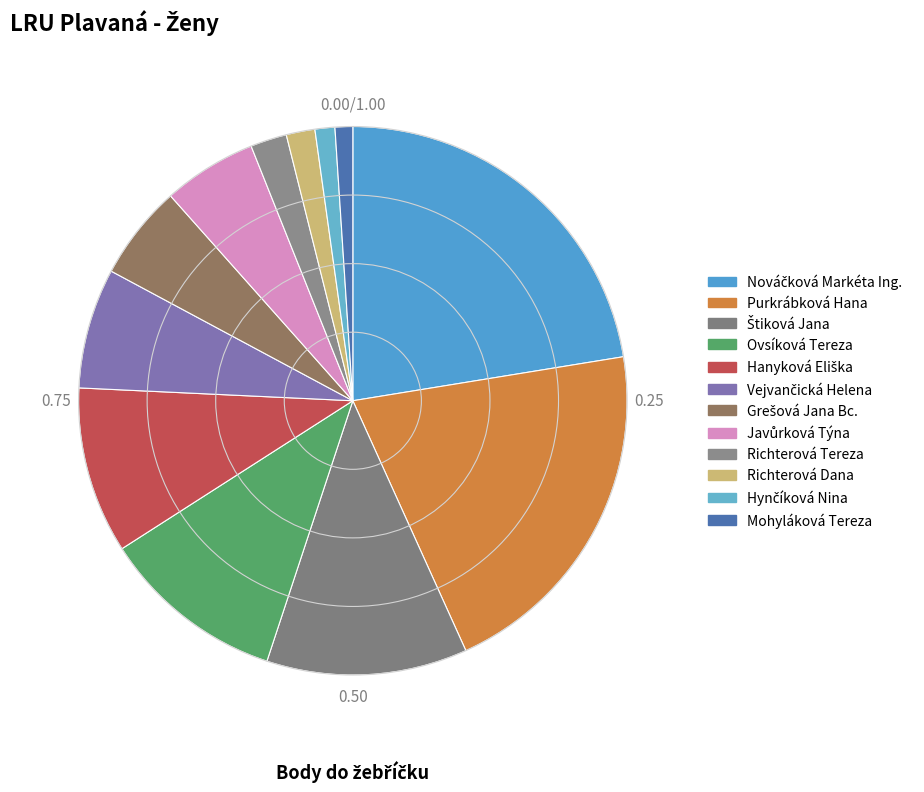

To the nearest percent, what portion does Javůrková Týna represent?

6%